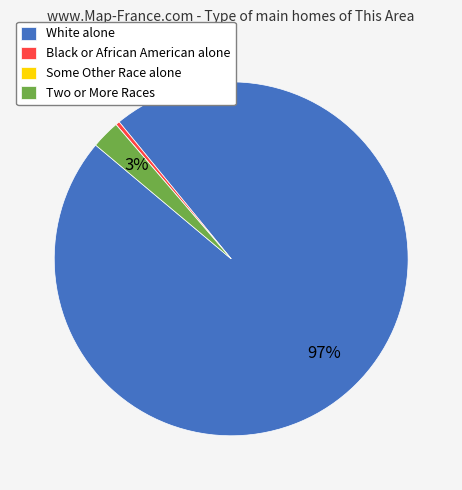

Is the sum of Black or African American alone and White alone greater than half?

Yes